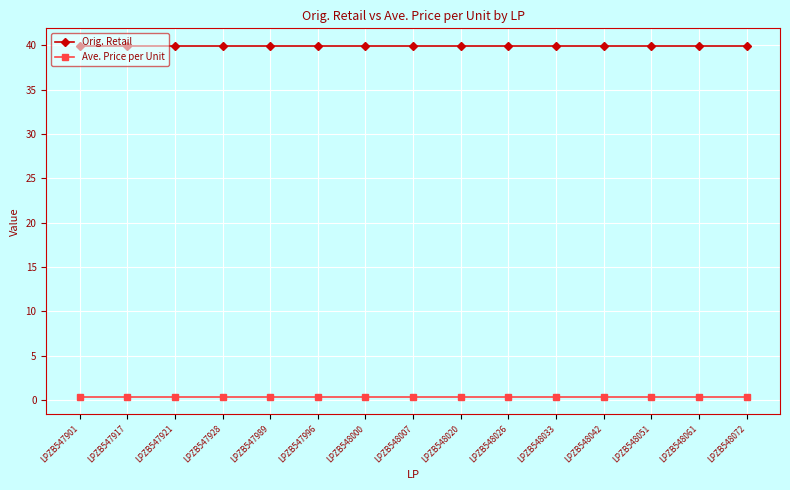

What is the value of the Ave. Price per Unit point at the 3rd from the left?

0.4